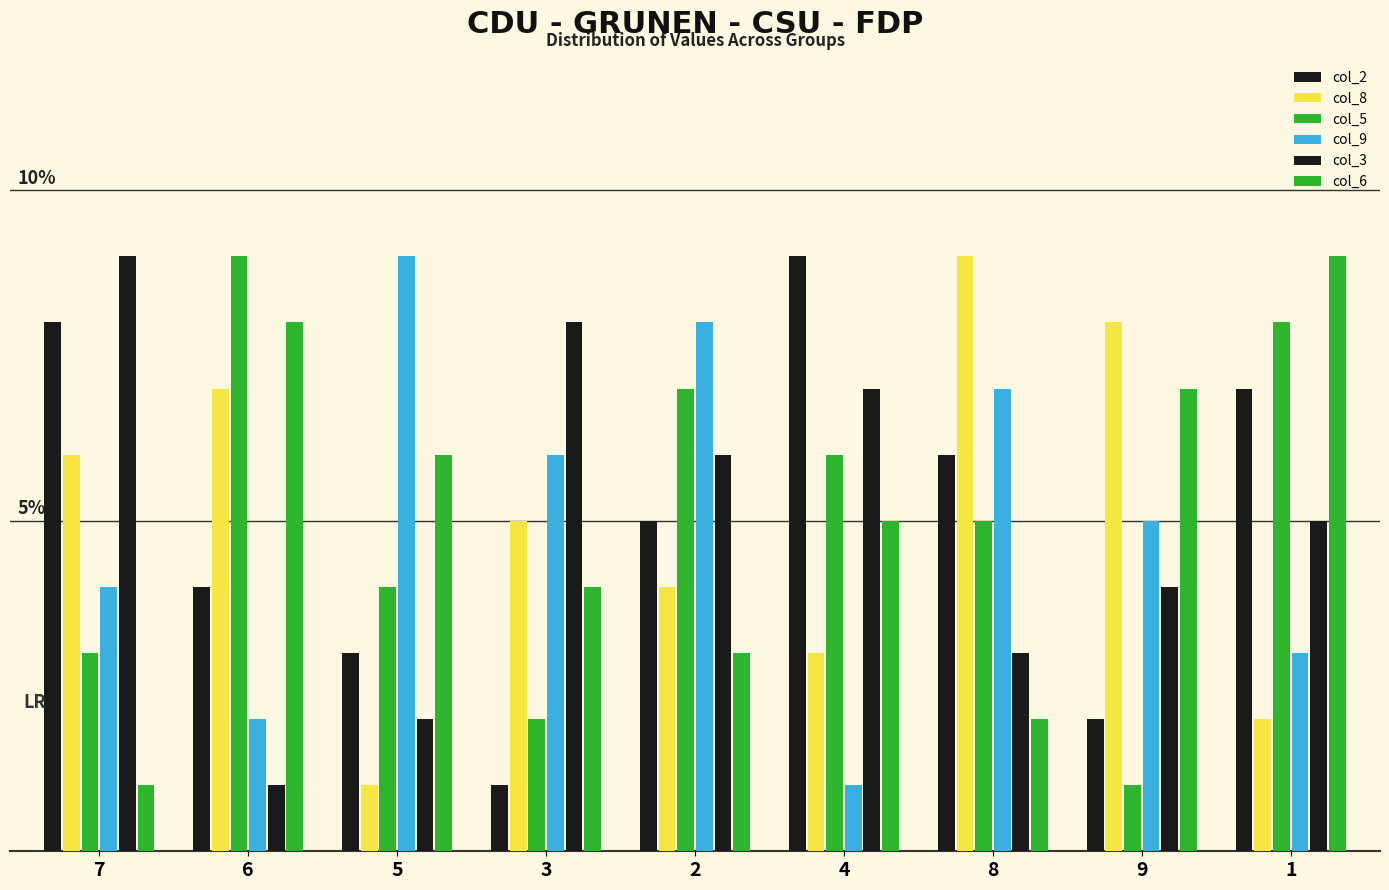

Are the bars horizontal?

No